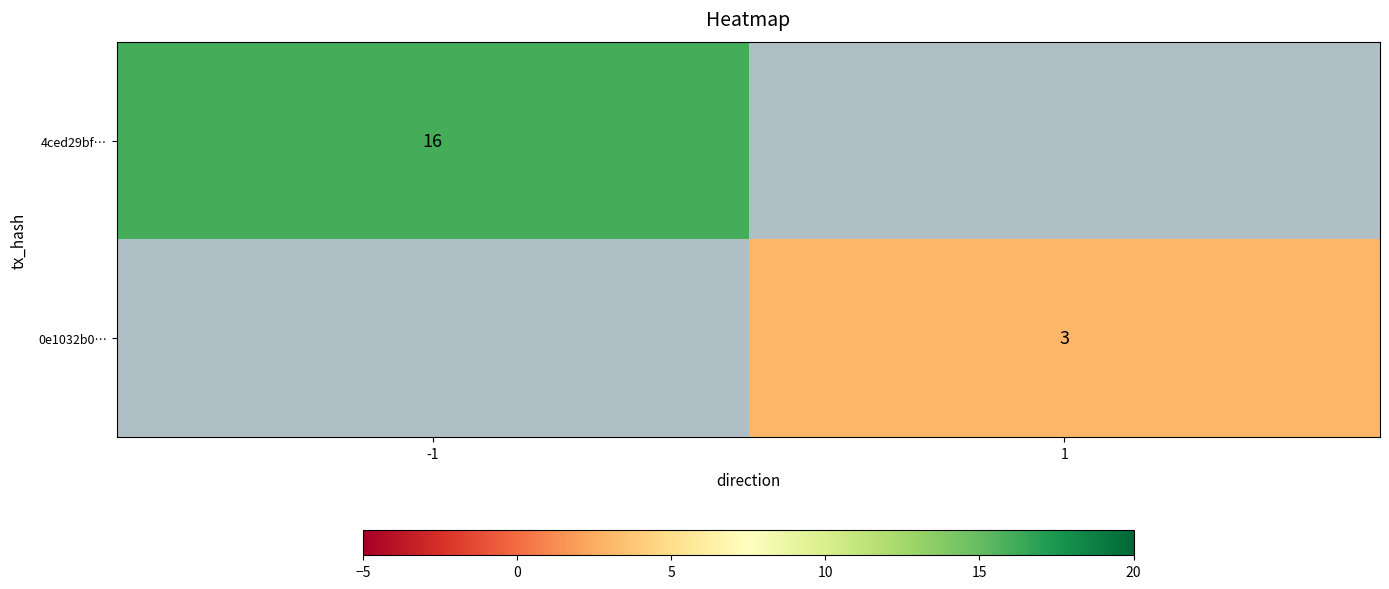

Is it true that 0e1032b0… equals 3 at 1?

True